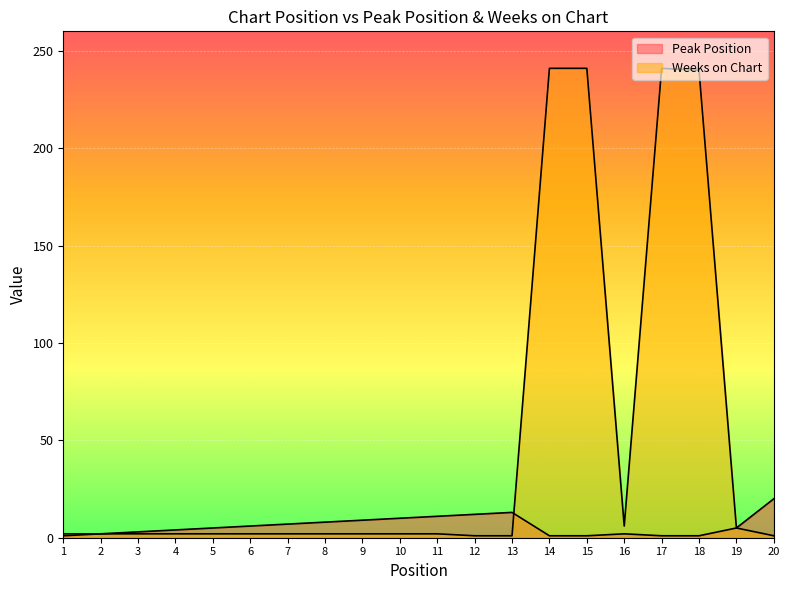

How many times do Weeks on Chart and Peak Position cross each other?

1